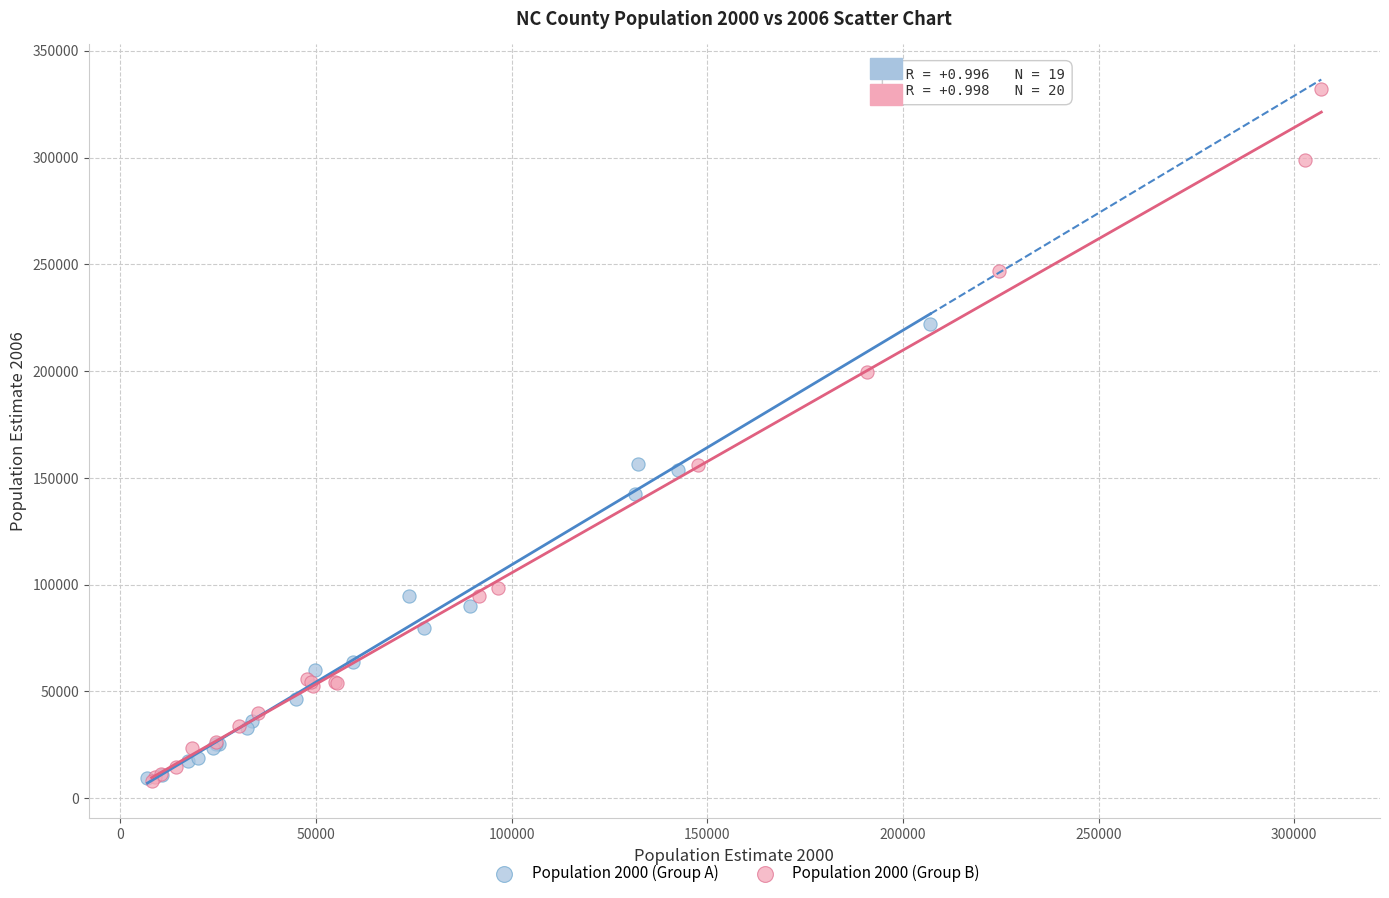

What are all the series names shown in the legend?

Population 2000 (Group A), Population 2000 (Group B)